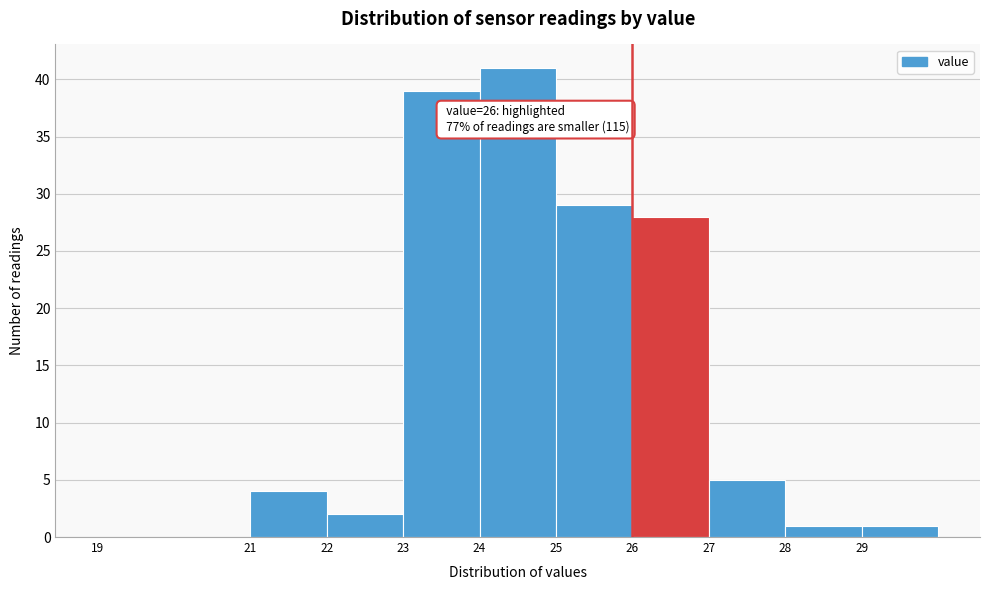

Over which range of the x-axis is the bar tallest?

24 to 25